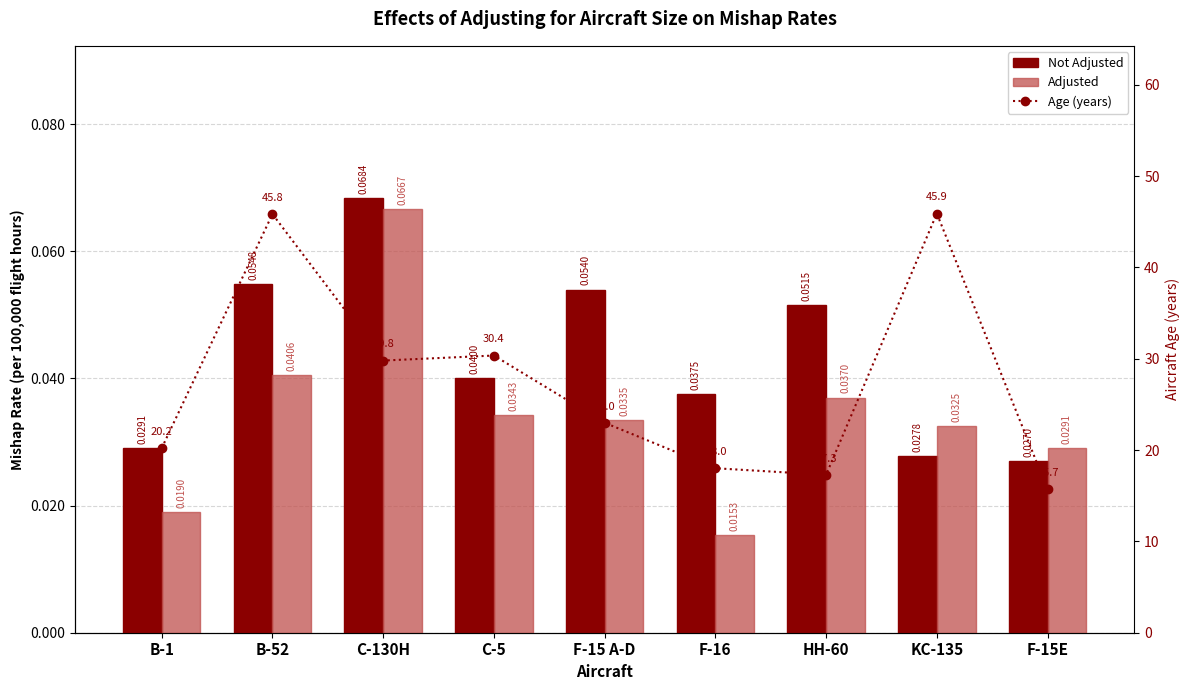

Rank the categories by Not Adjusted value from highest to lowest.

C-130H, B-52, F-15 A-D, HH-60, C-5, F-16, B-1, KC-135, F-15E